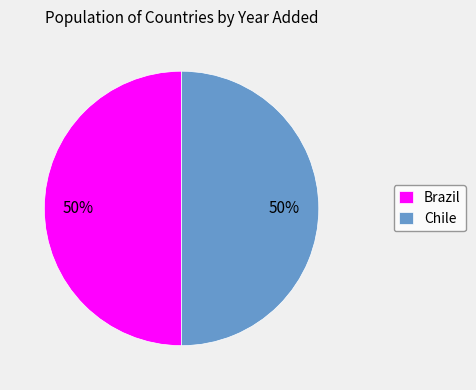

What percentage is the Chile slice, to the nearest percent?

50%